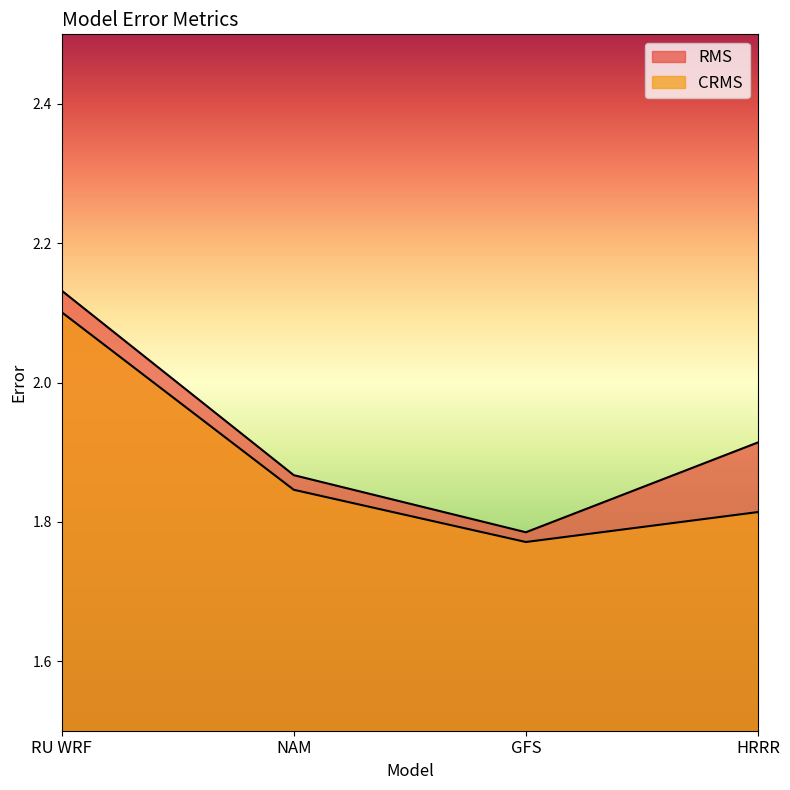

What is the sum of the CRMS values at GFS and HRRR?

3.6